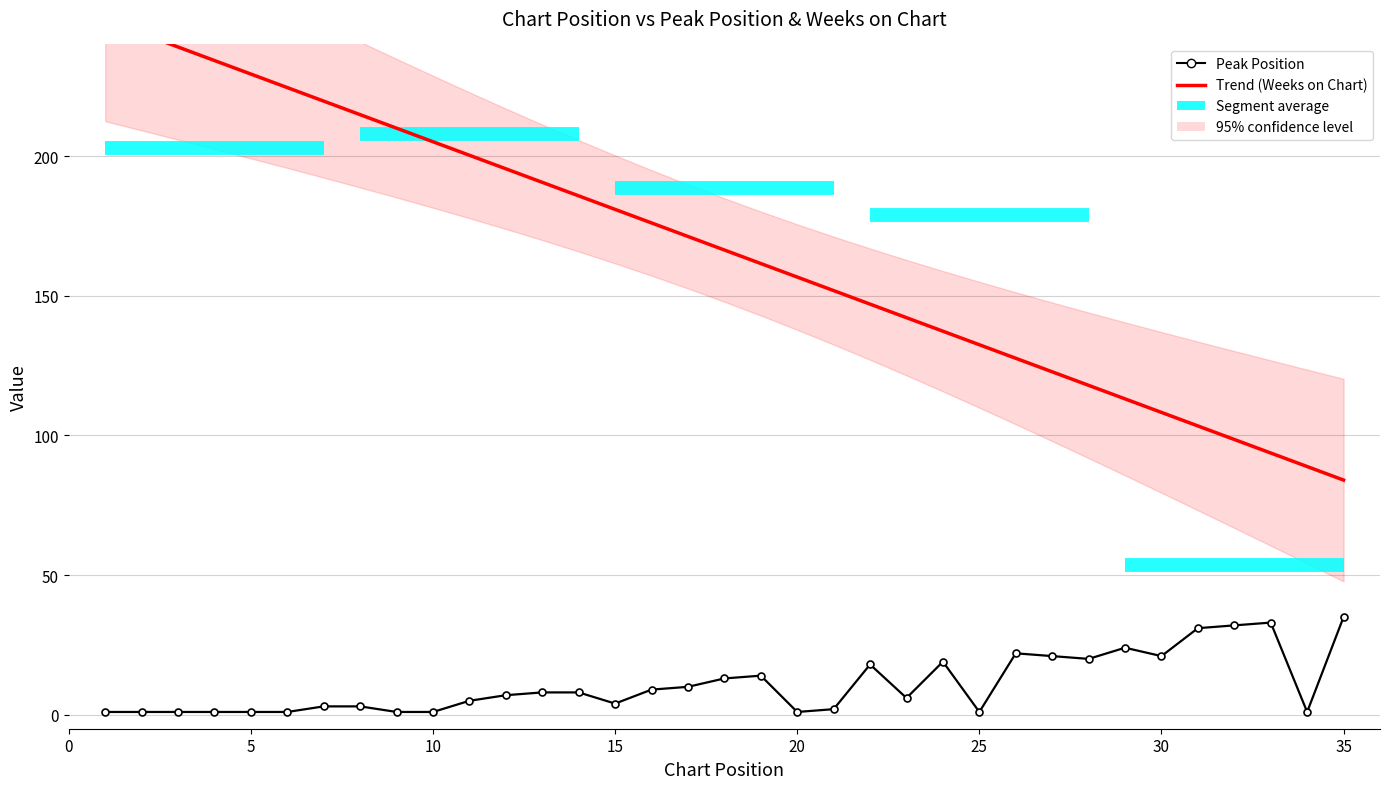

What is the sum of the values at 20 and 34?

2